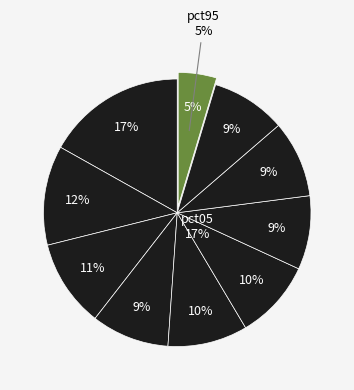

Combined, what portion of the pie is pct65 and pct15?

21.0%